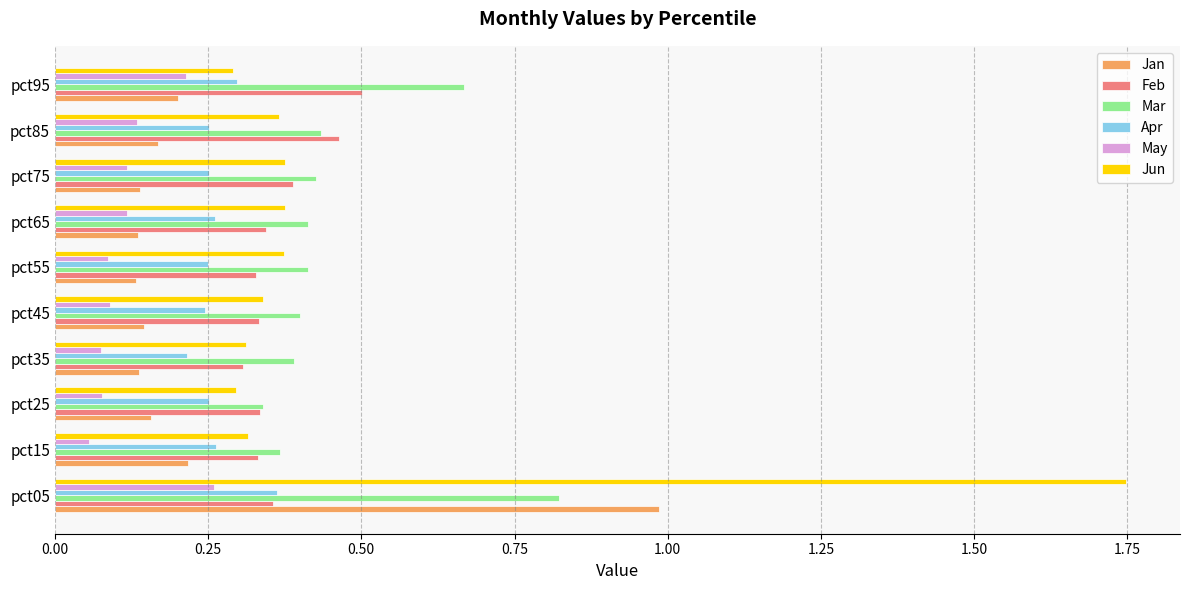

Count the number of categories in the chart.

10